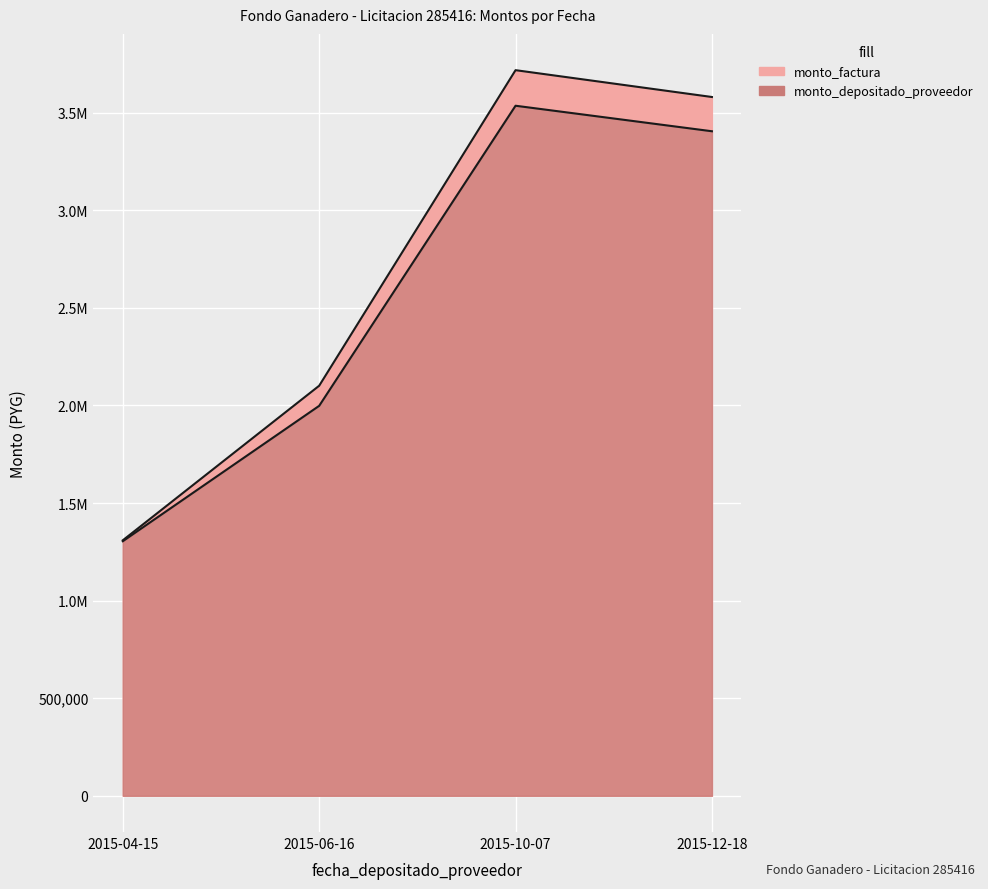

Is the value of monto_depositado_proveedor at 2015-06-16 greater than the value of monto_factura at 2015-04-15?

Yes